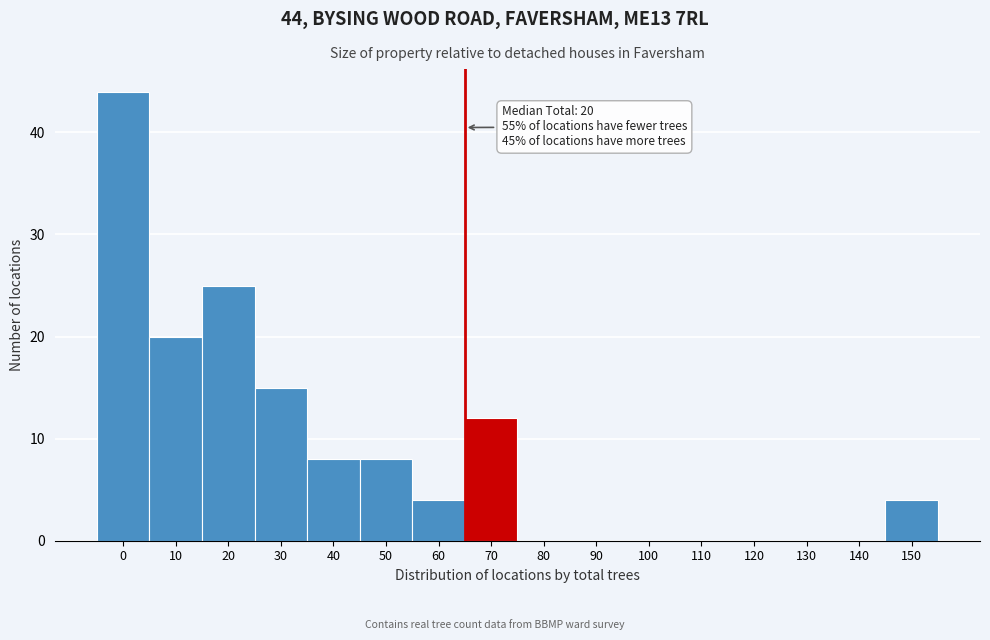

Reading left to right, list all the values displayed in this chart.

0=44	10=20	20=25	30=15	40=8	50=8	60=4	70=12	80=0	90=0	100=0	110=0	120=0	130=0	140=0	150=4